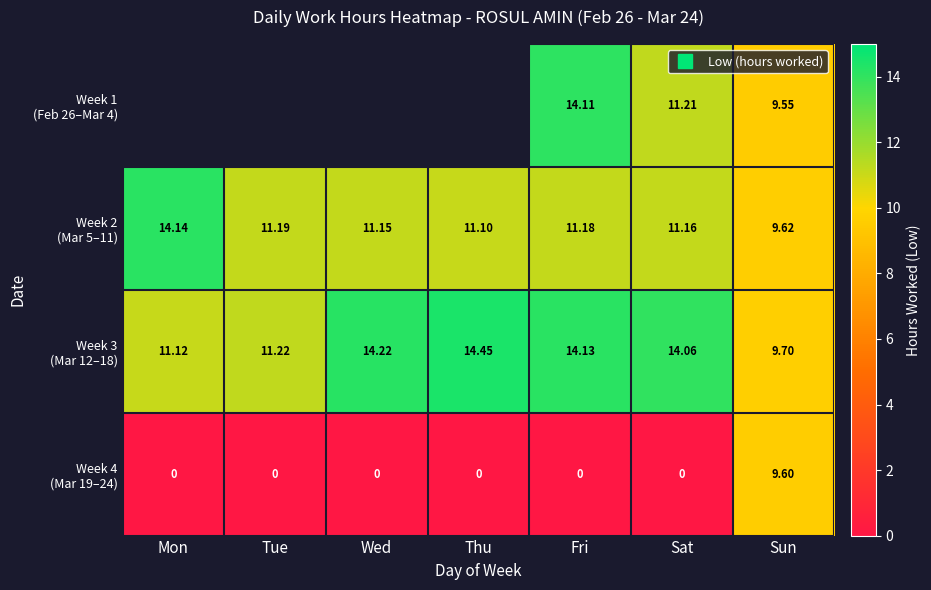

Is the value of Week 4 (Mar 19–24) at Wed greater than the value of Week 3 (Mar 12–18) at Tue?

No